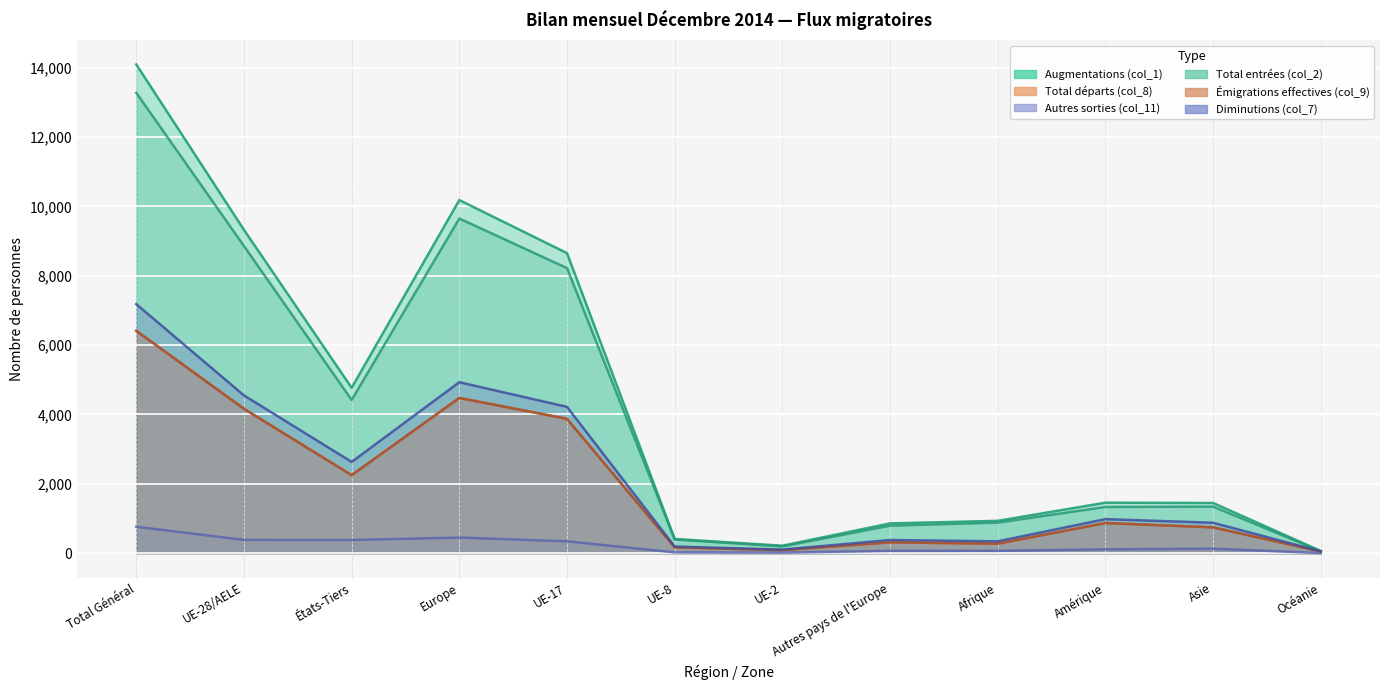

At which label does Augmentations (col_1) first exceed 1456?

Total Général